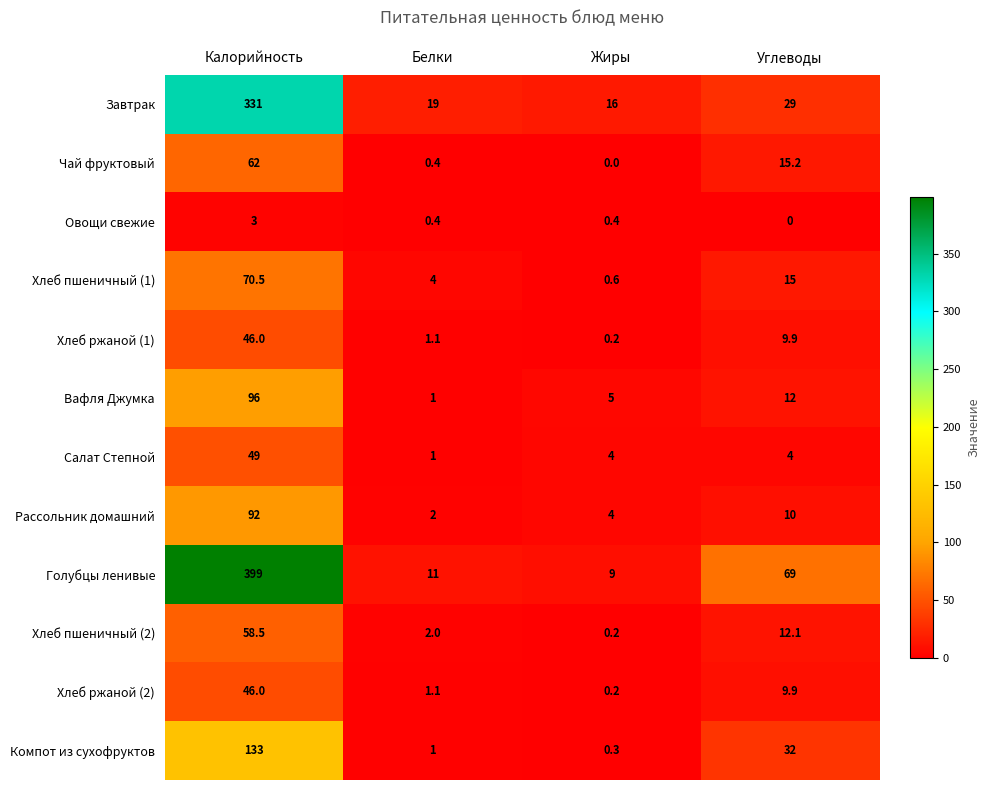

Which series changed the most between Белки and Углеводы?

Голубцы ленивые